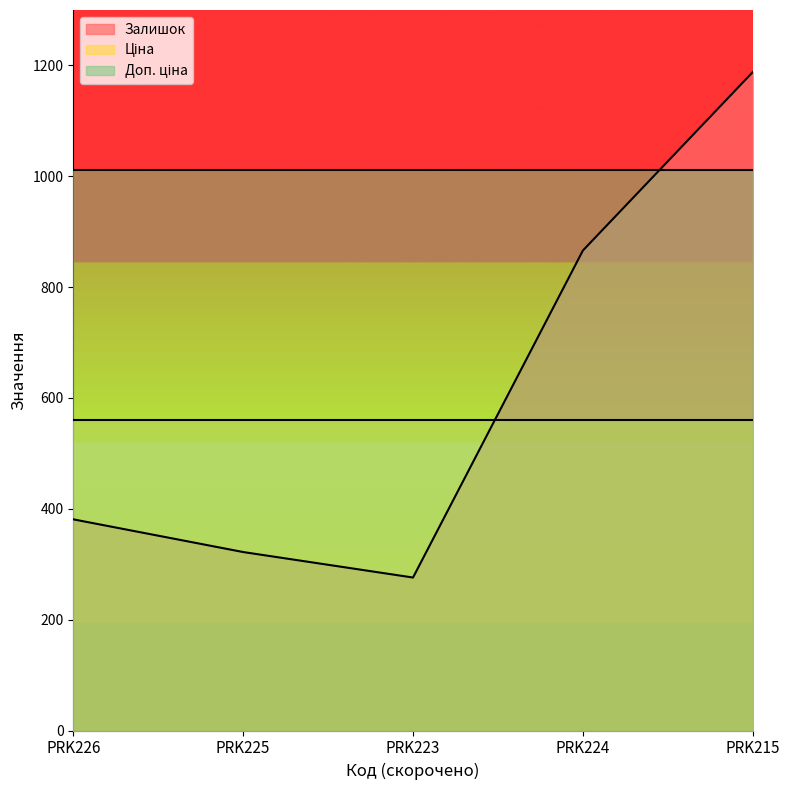

Is it true that Залишок equals 276.0 at PRK223?

True